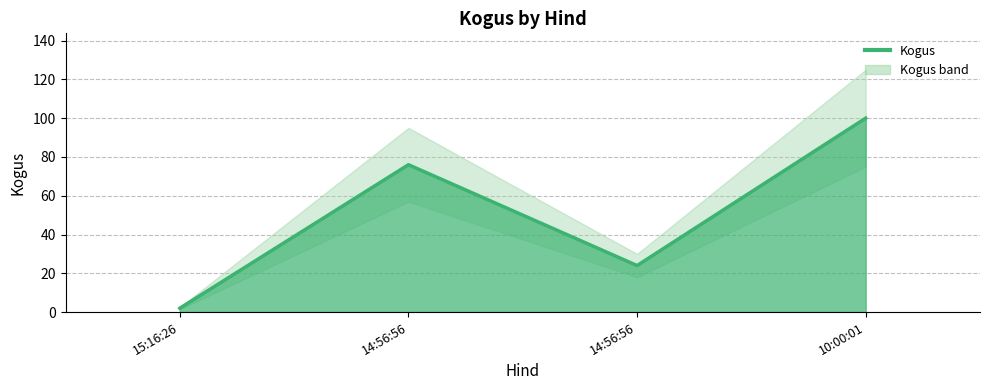

Does the chart display data point markers on the line(s)?

No